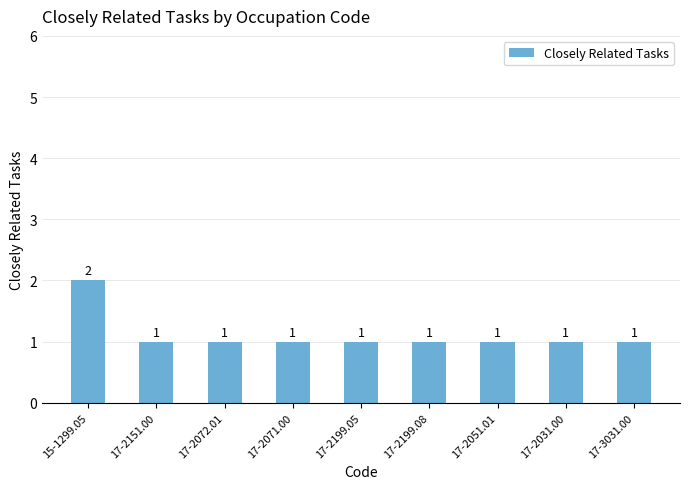

What is the sum of all values?

10